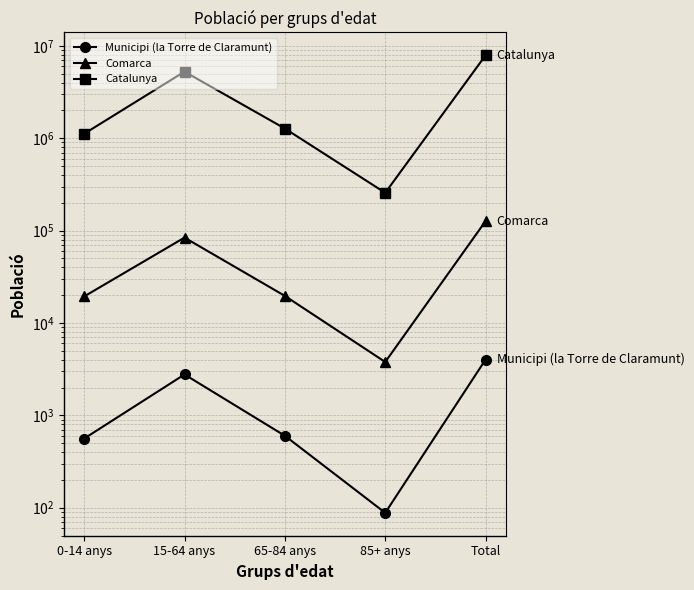

True or false: Municipi (la Torre de Claramunt) and Catalunya cross at least once.

False